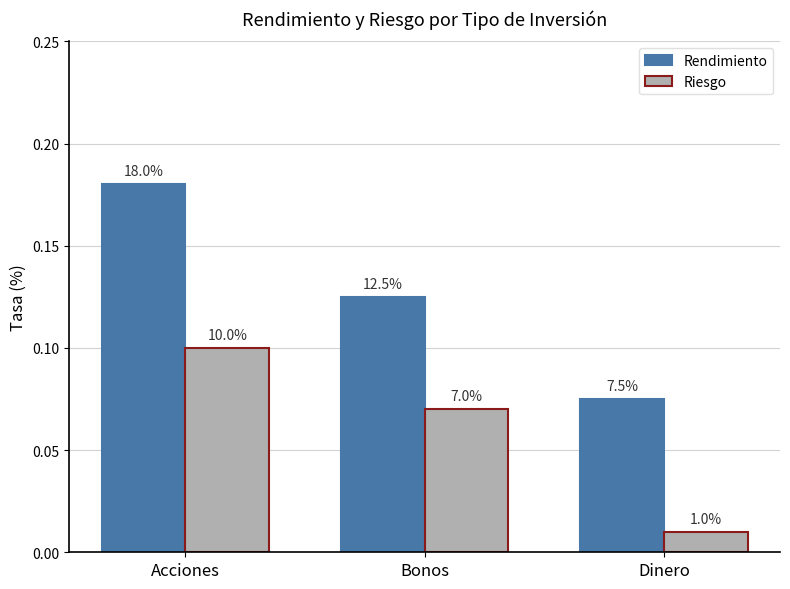

What are all the series names shown in the legend?

Rendimiento, Riesgo